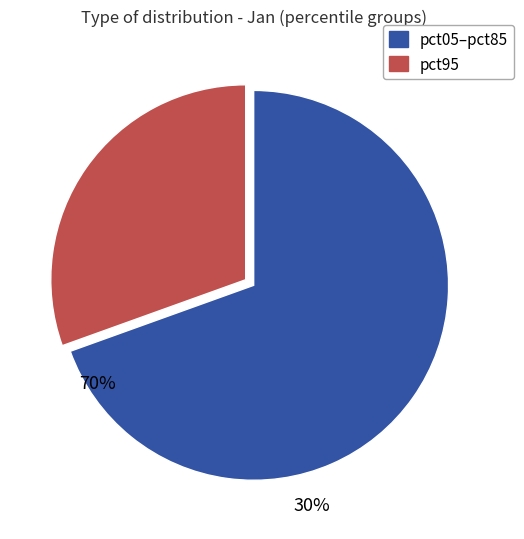

Count the number of slices in the pie.

2